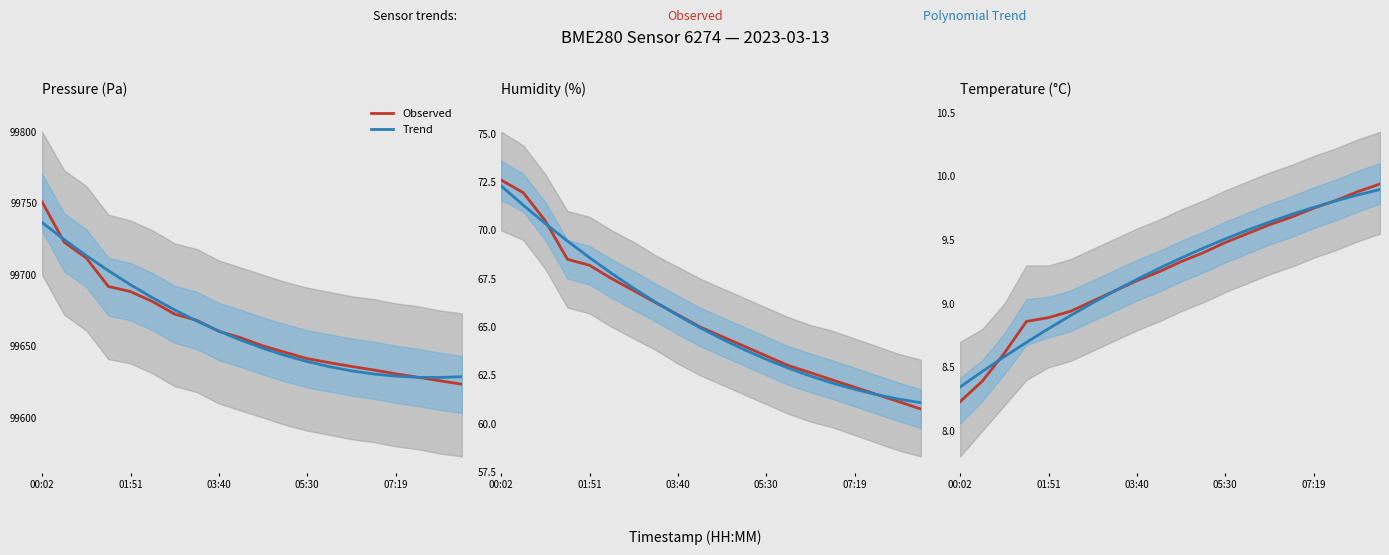

Reading left to right, extract all data points from this chart.

Observed: 8.2	8.4	8.6	8.9	8.9	8.9	9.0	9.1	9.2	9.2	9.3	9.4	9.5	9.6	9.6	9.7	9.8	9.8	9.9	9.9
Trend: 8.3	8.5	8.6	8.7	8.8	8.9	9.0	9.1	9.2	9.3	9.4	9.4	9.5	9.6	9.6	9.7	9.8	9.8	9.9	9.9